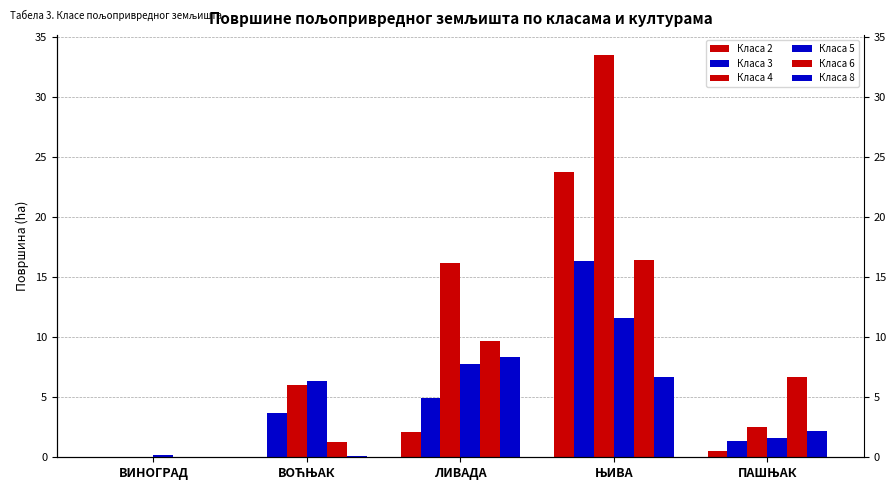

Which series changed the most between ВОЋЊАК and ЛИВАДА?

Класа 4